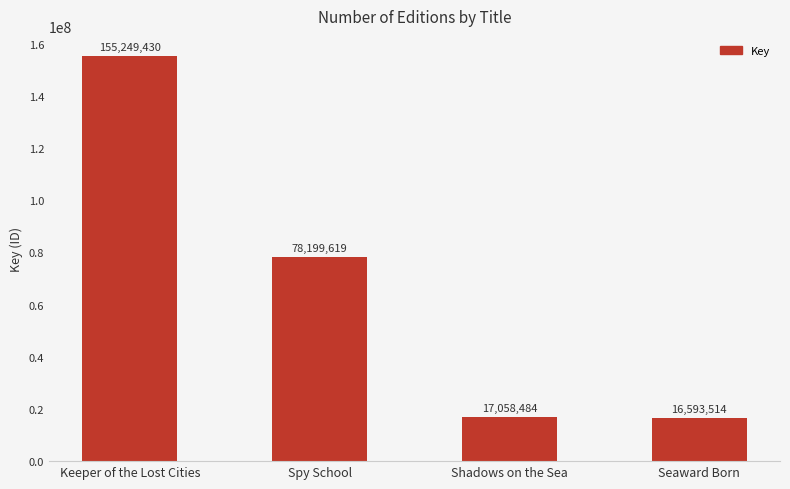

The value at Shadows on the Sea is 11346063. True or false?

False